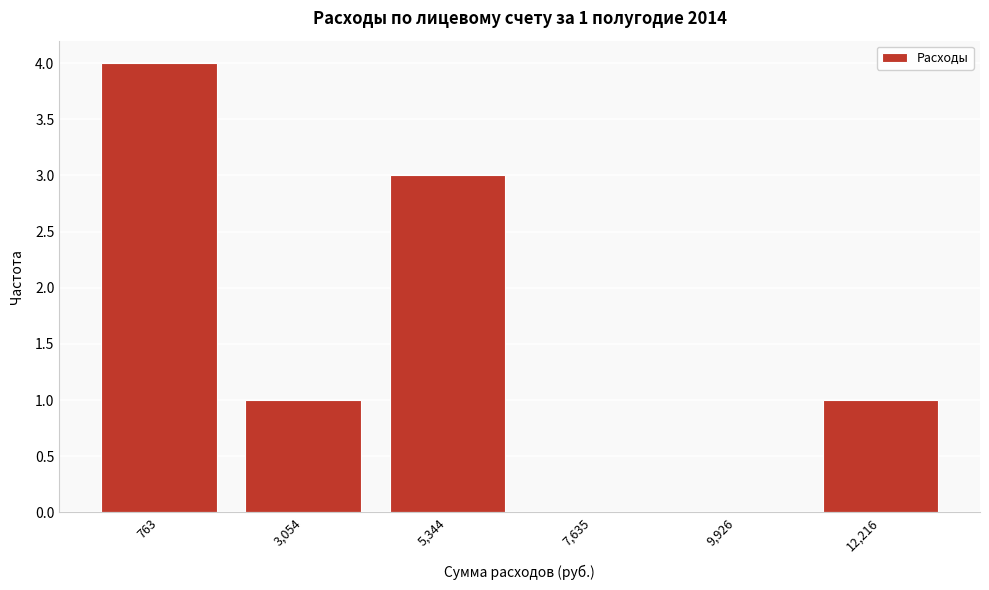

Reading left to right, extract all data points from this chart.

763=4	3,054=1	5,344=3	7,635=0	9,926=0	12,216=1